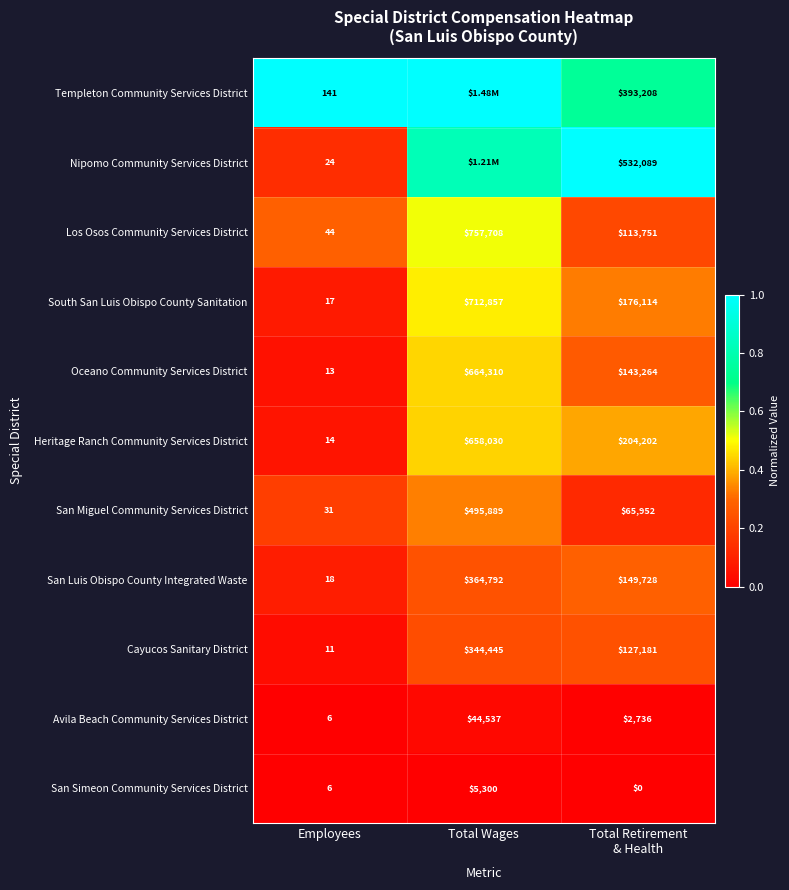

Where does the South San Luis Obispo County Sanitation series first go above 176114?

Total Wages